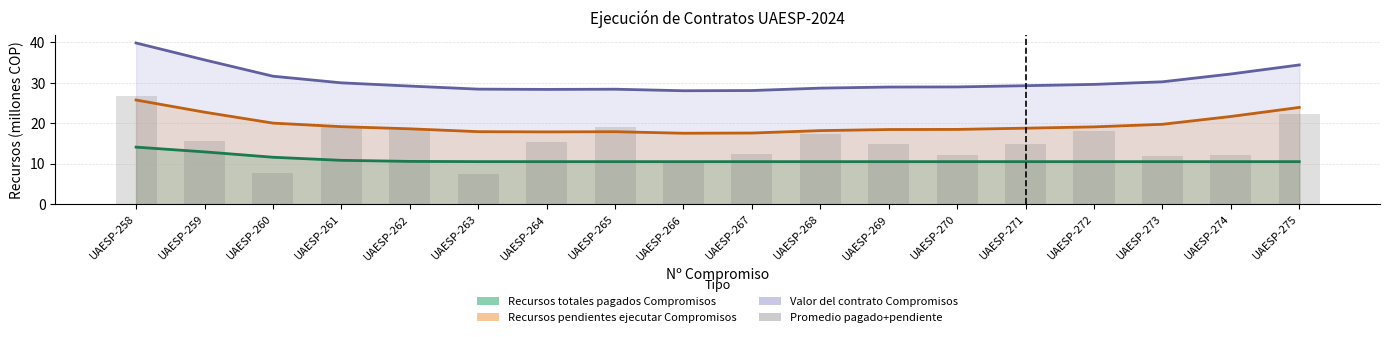

The value of Valor del contrato Compromisos at UAESP-271 is 29.3. True or false?

True